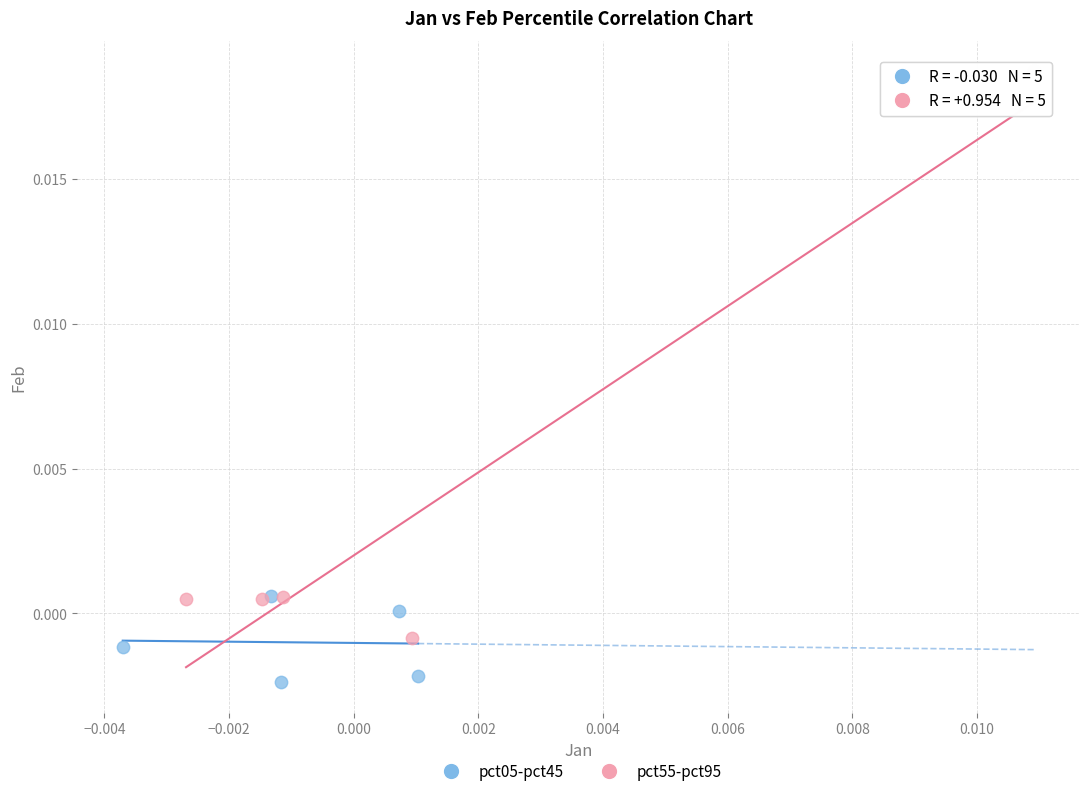

Which series contains the highest Y value?

pct55-pct95